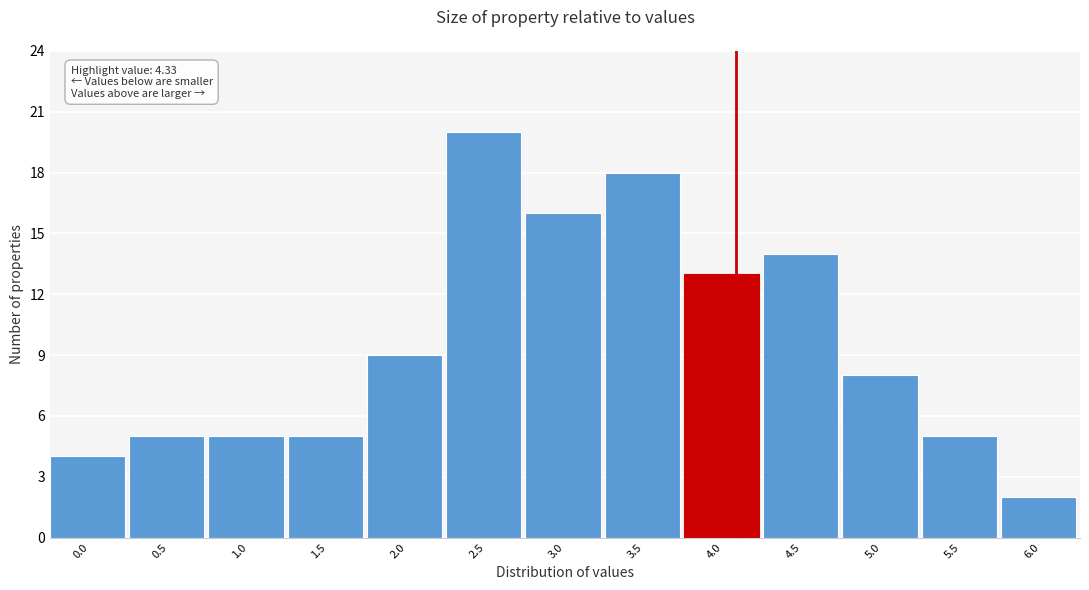

Reading left to right, list all the values displayed in this chart.

0.0=4	0.5=5	1.0=5	1.5=5	2.0=9	2.5=20	3.0=16	3.5=18	4.0=13	4.5=14	5.0=8	5.5=5	6.0=2